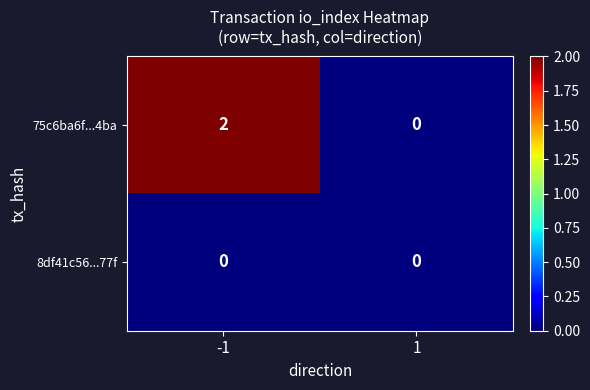

Which series has the largest total across all categories?

75c6ba6f...4ba